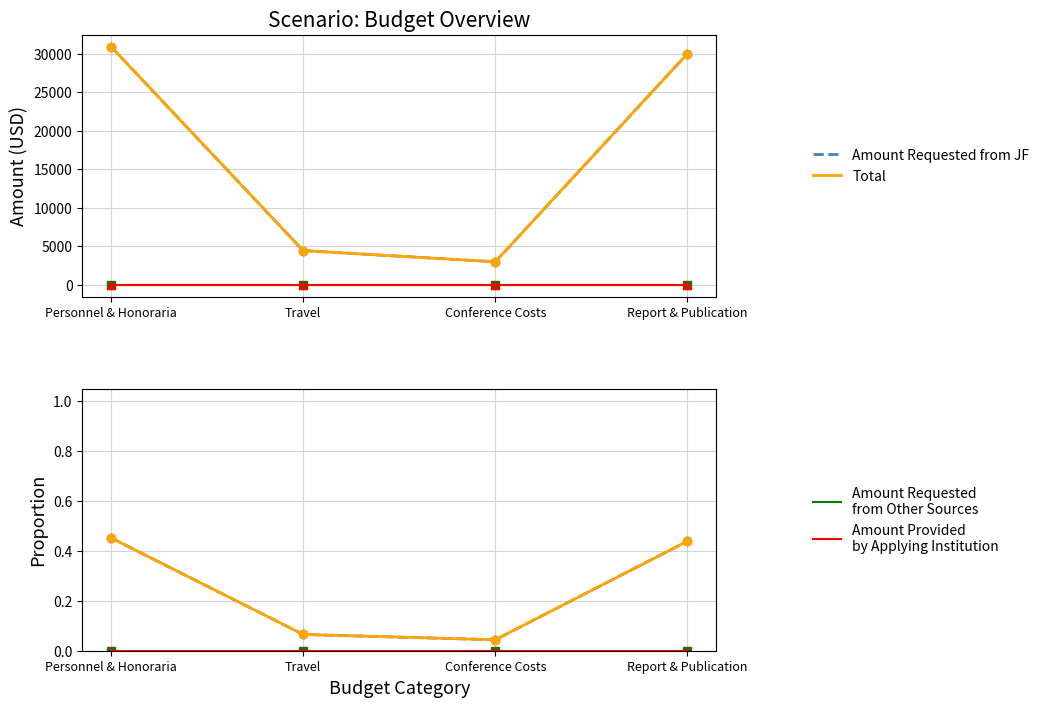

At how many categories does at least one series exceed 0?

4